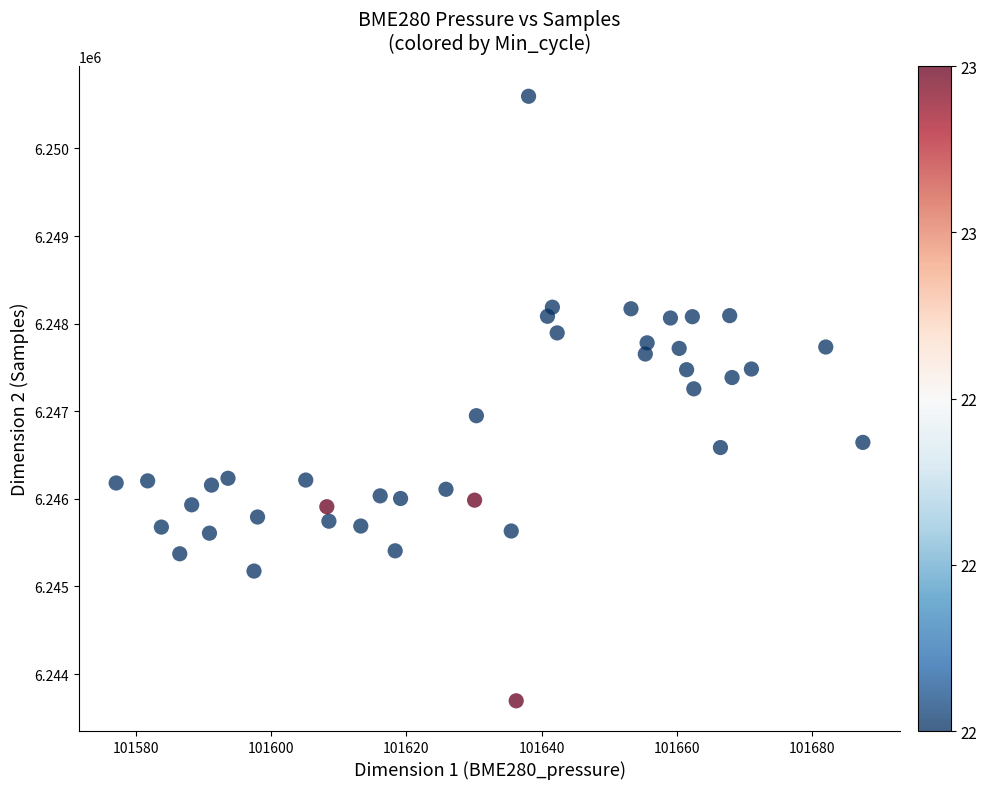

What Y value in the scatter plot is closest to 6247145?

6247256.3